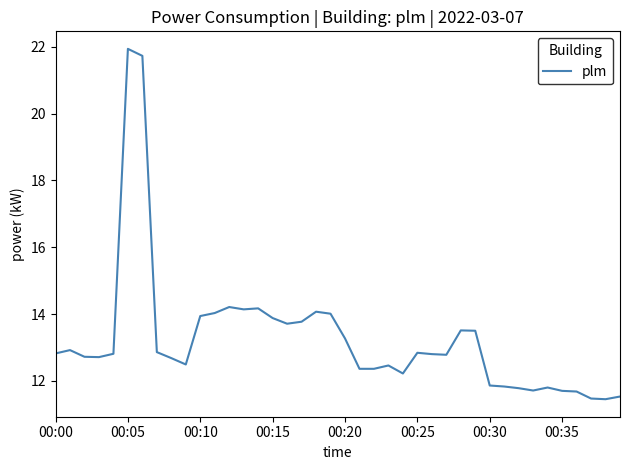

What is the difference between the maximum and minimum values?

10.5